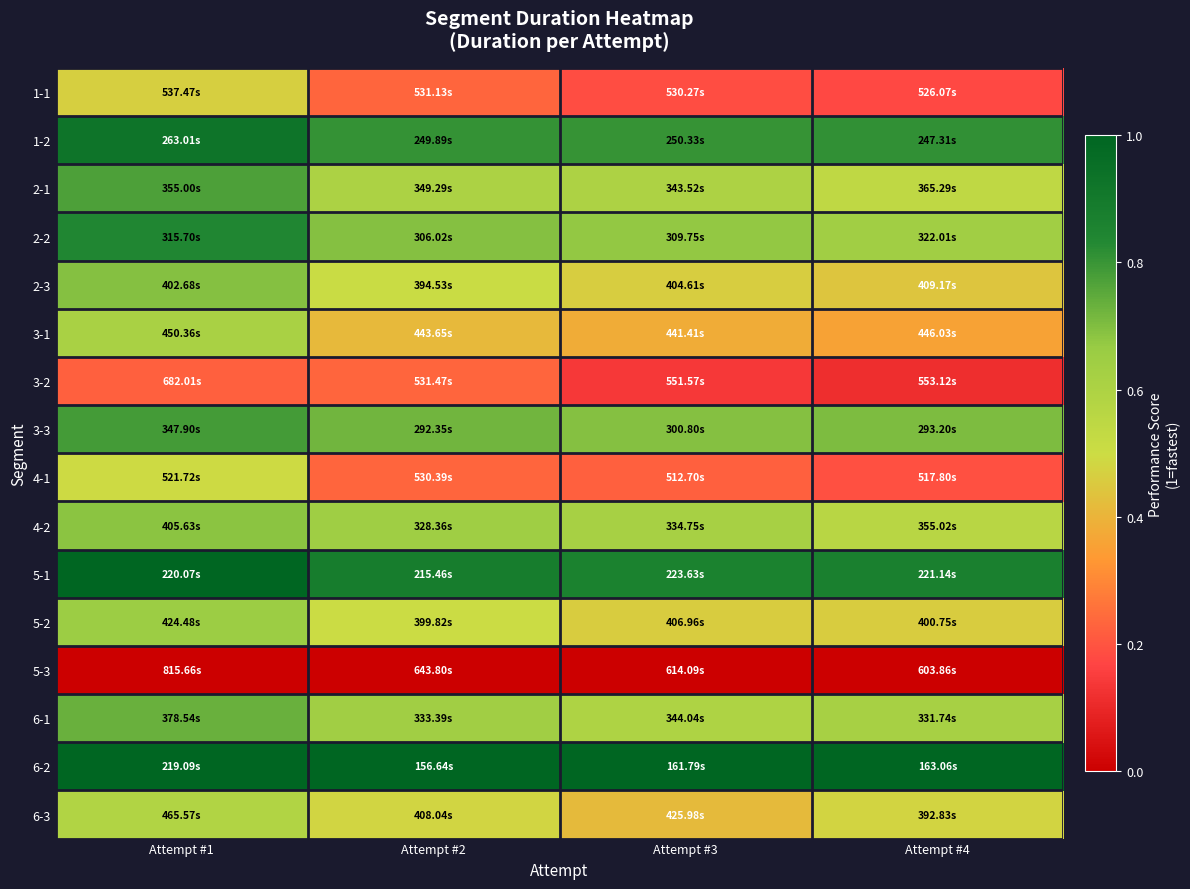

What is the spread (max minus min) of values at Attempt #2?

1.0